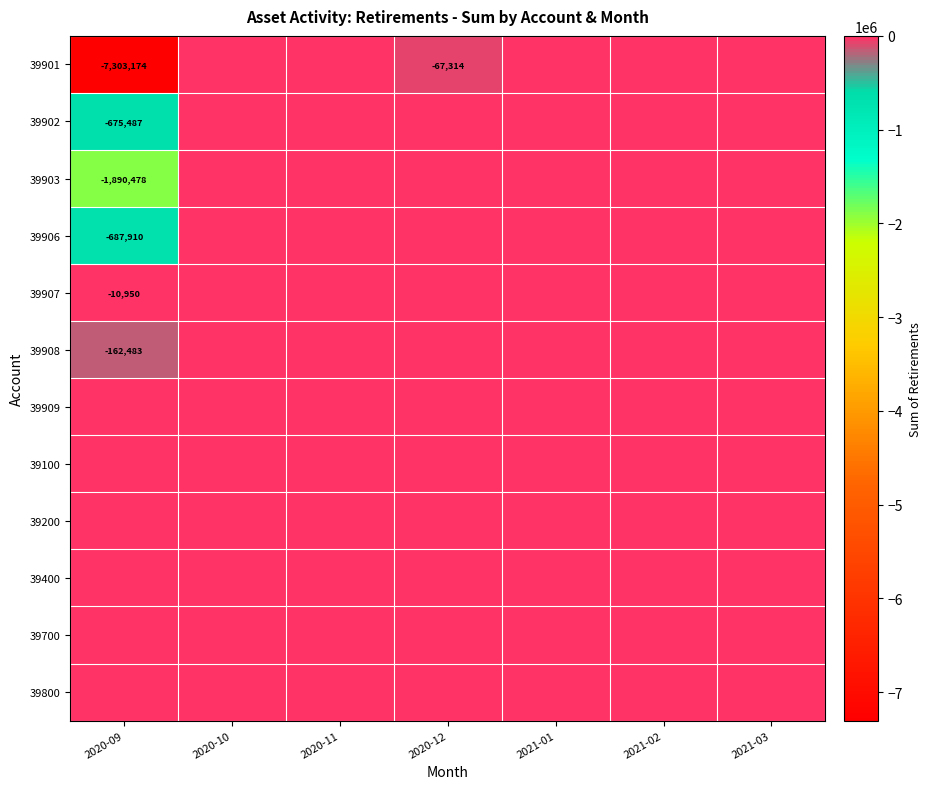

Which series has the widest spread of values?

39901